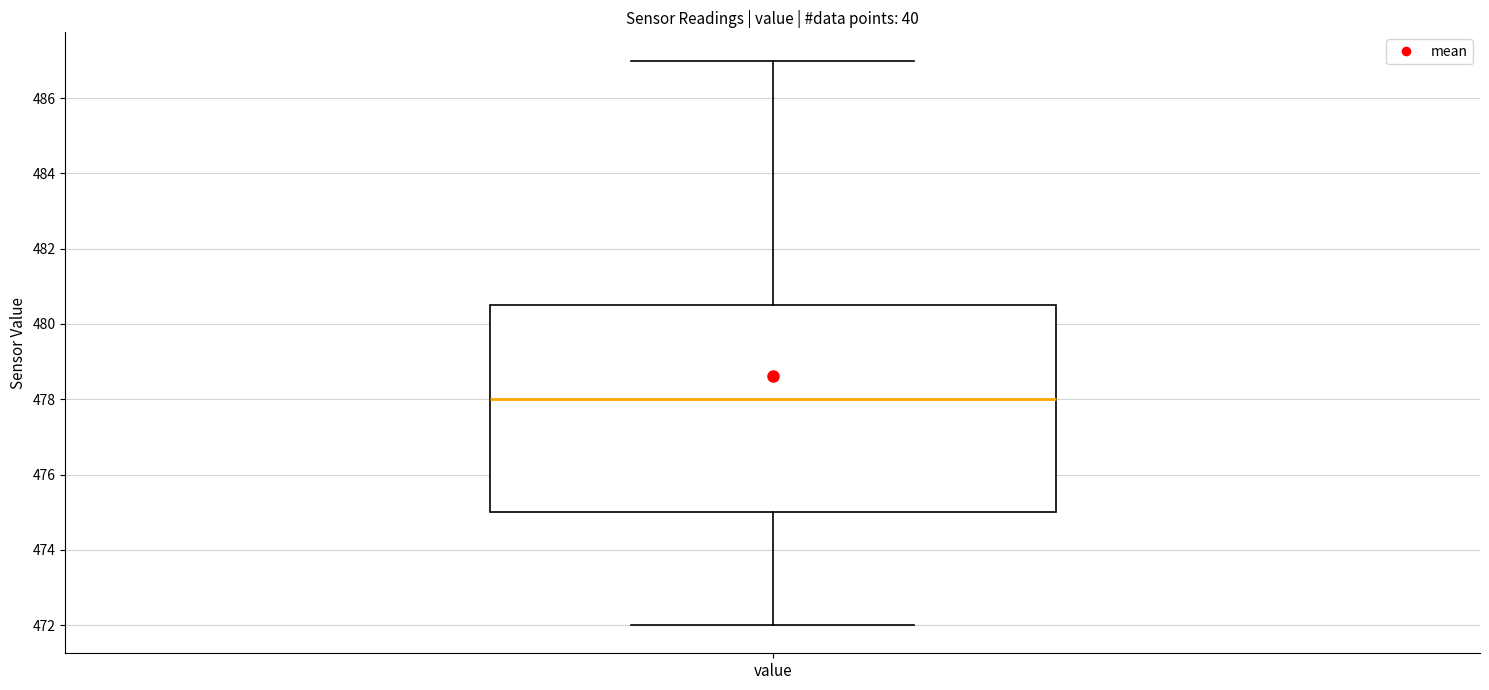

Transcribe this box plot: give where the median line is, the range the box spans, and where the two whiskers end, as read against the y-axis. The values are not printed on the chart, so give them approximately, as read against the axis.

median 478.0, box 475.0 to 480.6, whiskers 472.0 to 487.0